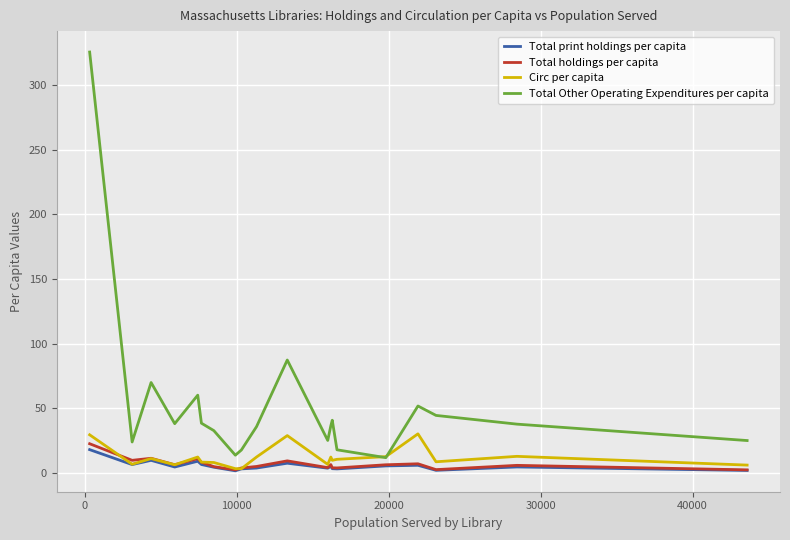

What is the minimum value for Total Other Operating Expenditures per capita?

12.0